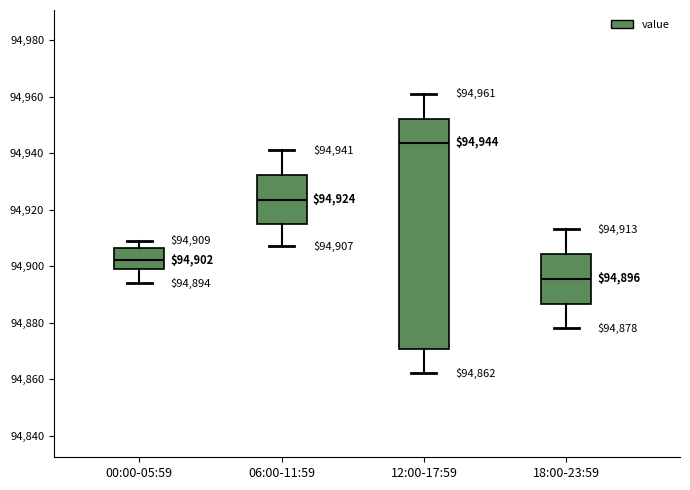

Which box is the tallest, from its lower edge to its upper edge?

12:00-17:59